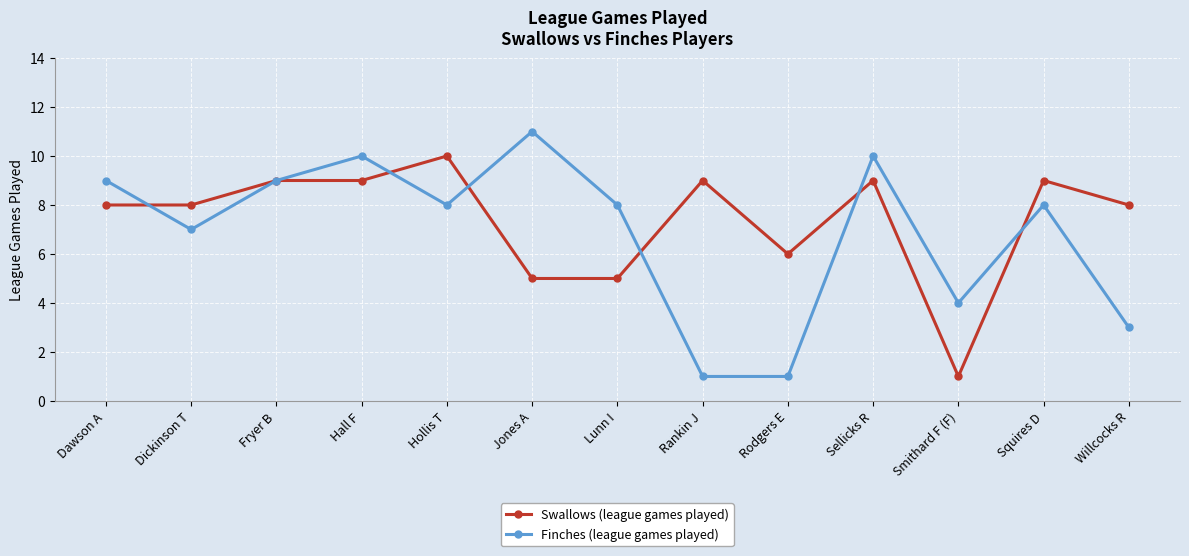

List the series in order of their overall mean, highest first.

Swallows (league games played), Finches (league games played)